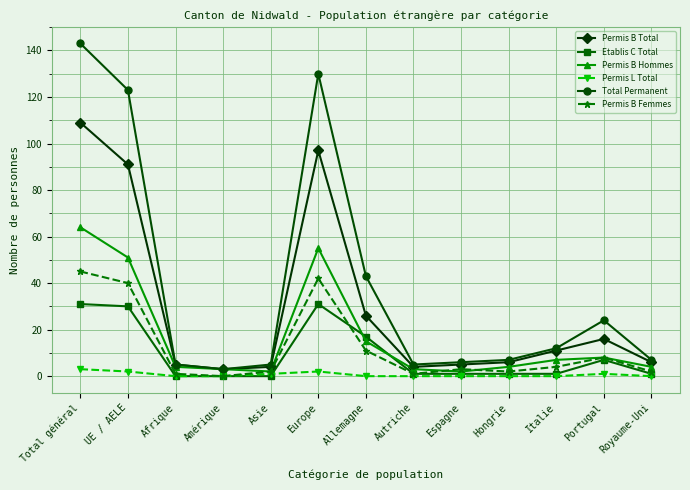

Which series has the widest spread of values?

Total Permanent